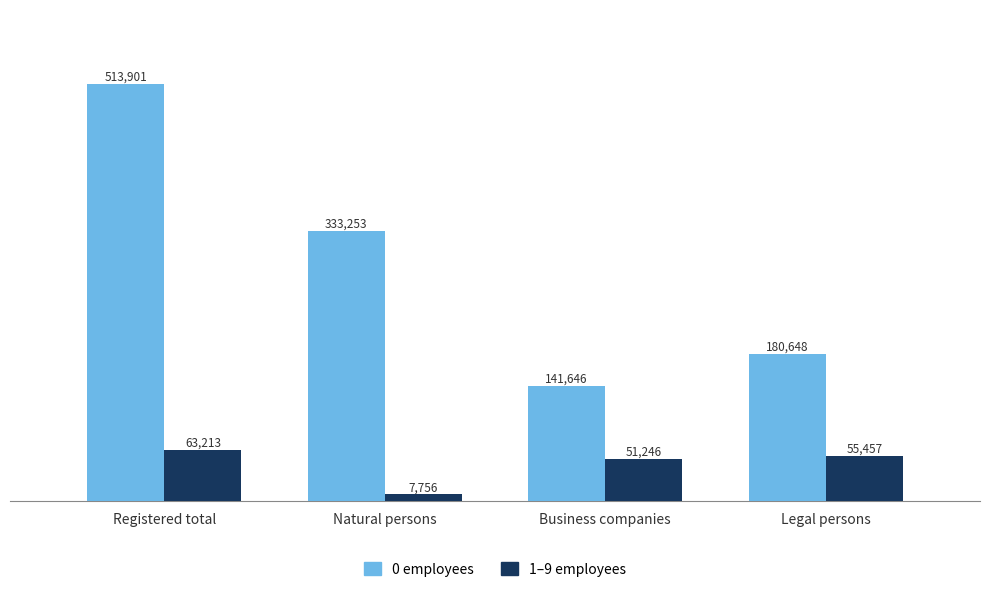

What is the minimum value shown in the chart?

7756